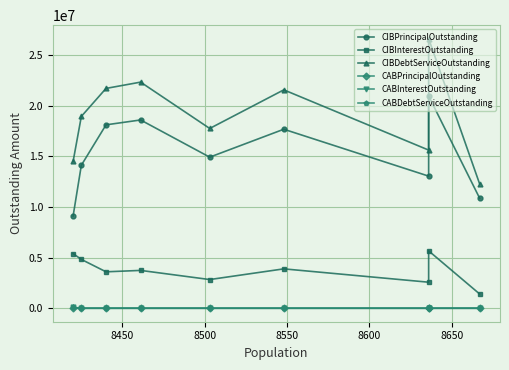

True or false: CABPrincipalOutstanding has more than 0 interior local peaks.

False